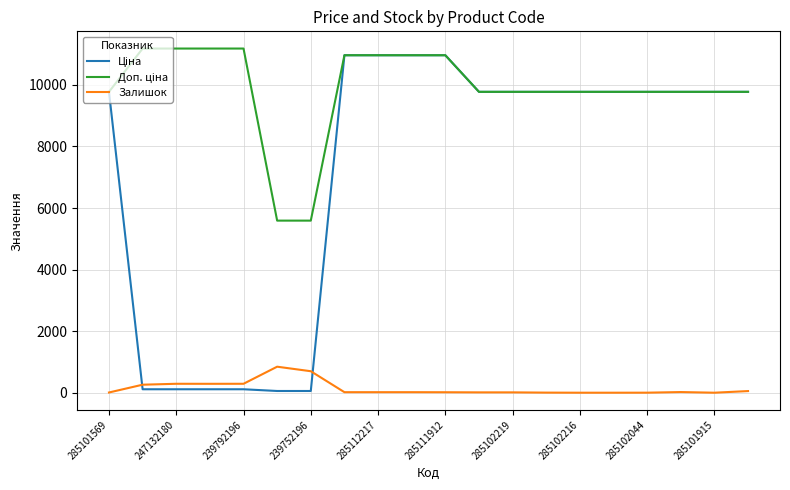

What is the difference between the second highest and second lowest values in the Залишок series?

698.0